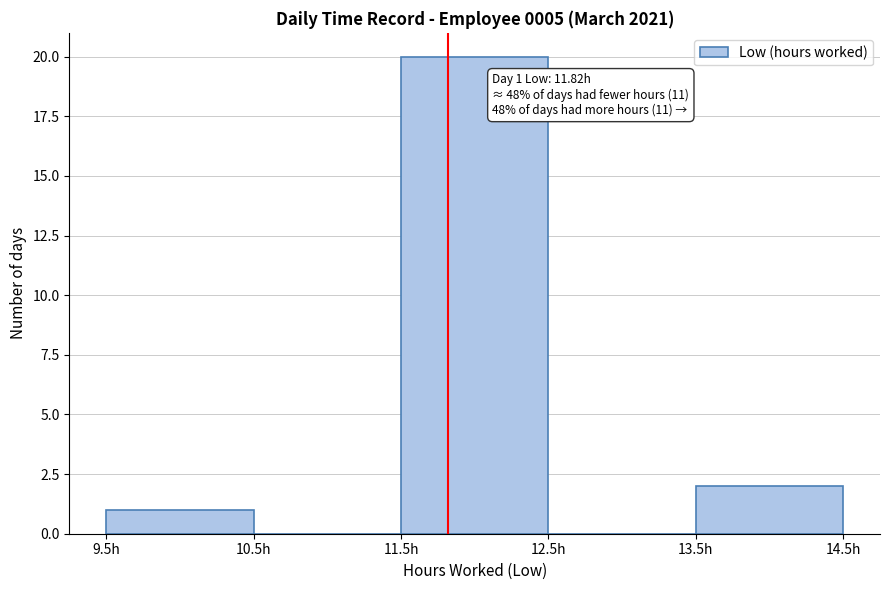

Over which range of the x-axis is the bar tallest?

11.5 to 12.5